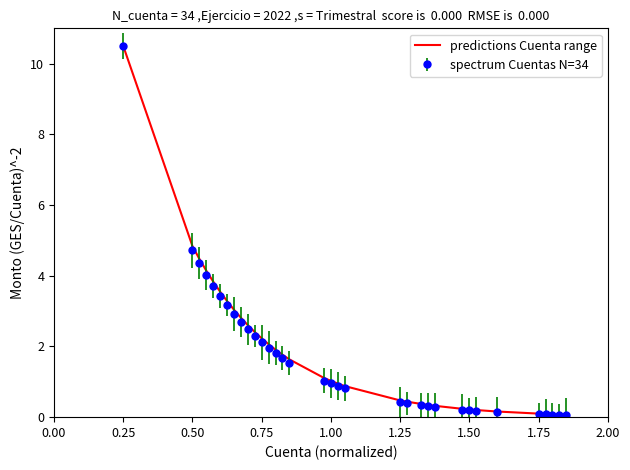

Which series has the largest range (max minus min)?

spectrum Cuentas N=34